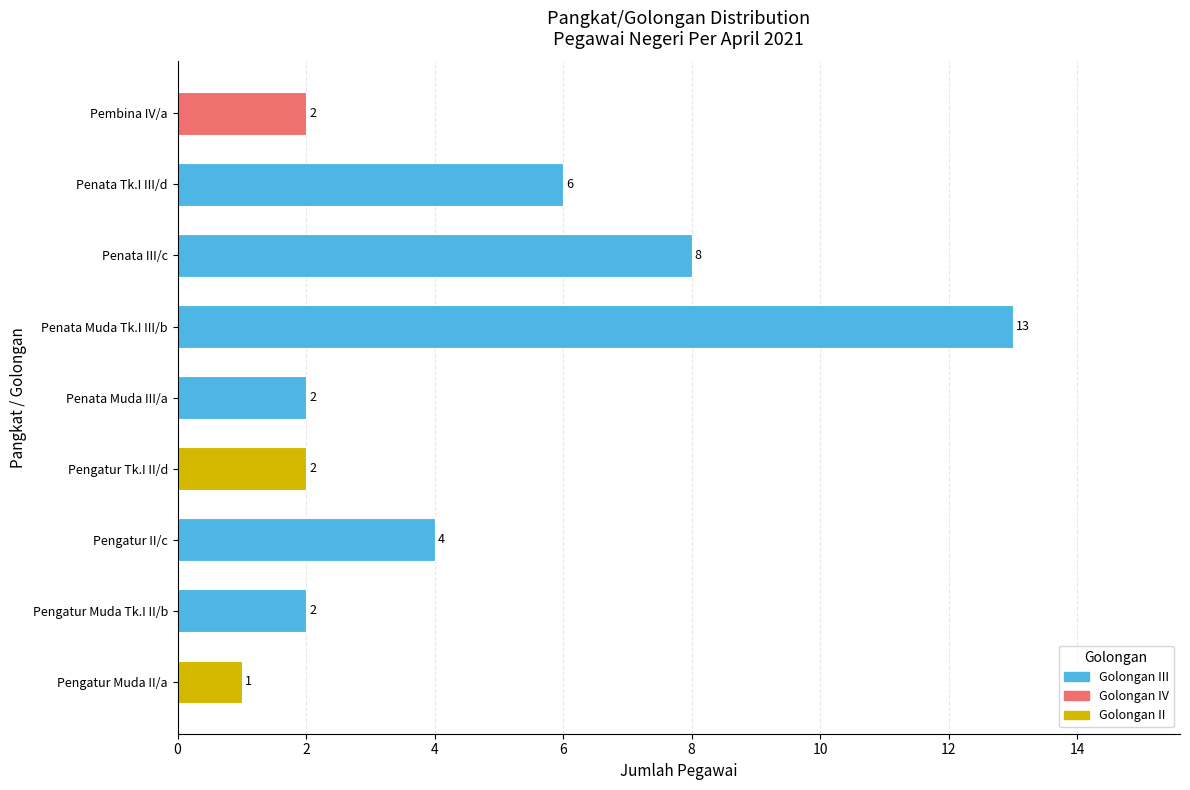

Approximately how many times larger is the value at Penata Muda Tk.I III/b compared to Penata III/c?

1.6